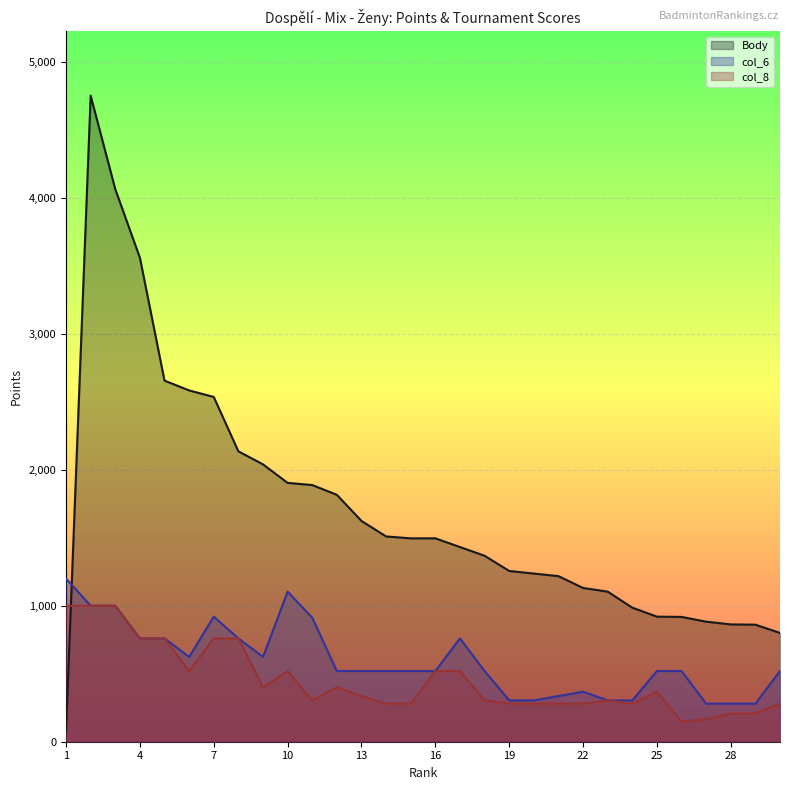

How many times do Body and col_6 cross each other?

1